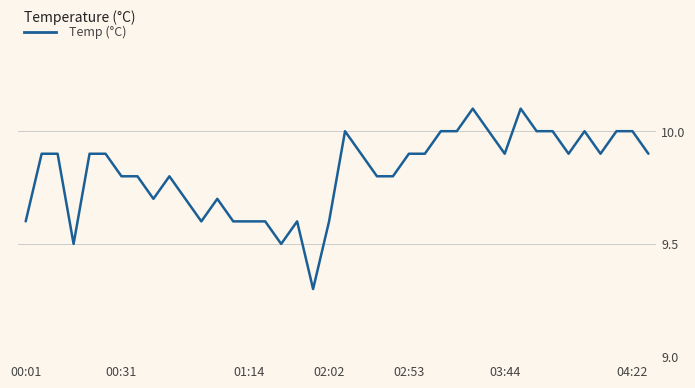

What is the minimum value shown in the chart?

9.3